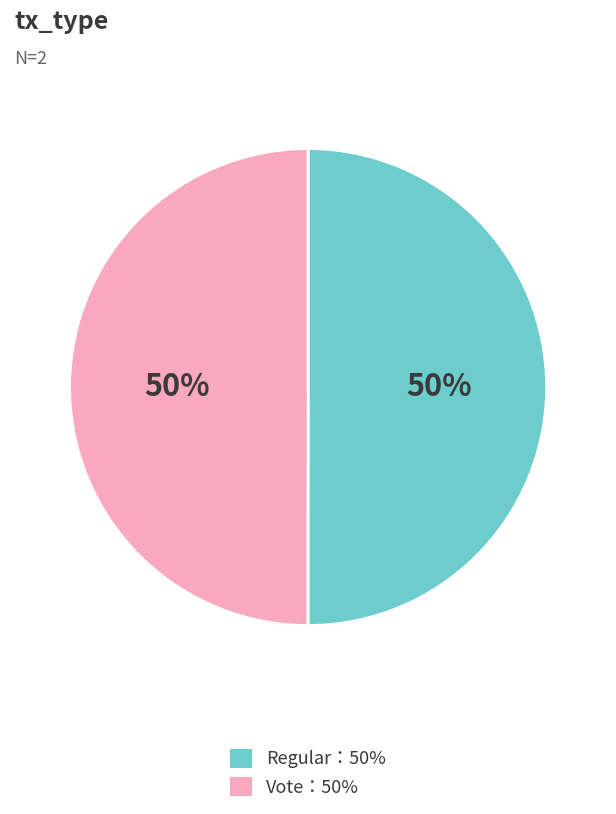

Approximately how many times larger is the value at Regular：50% compared to Vote：50%?

1.0